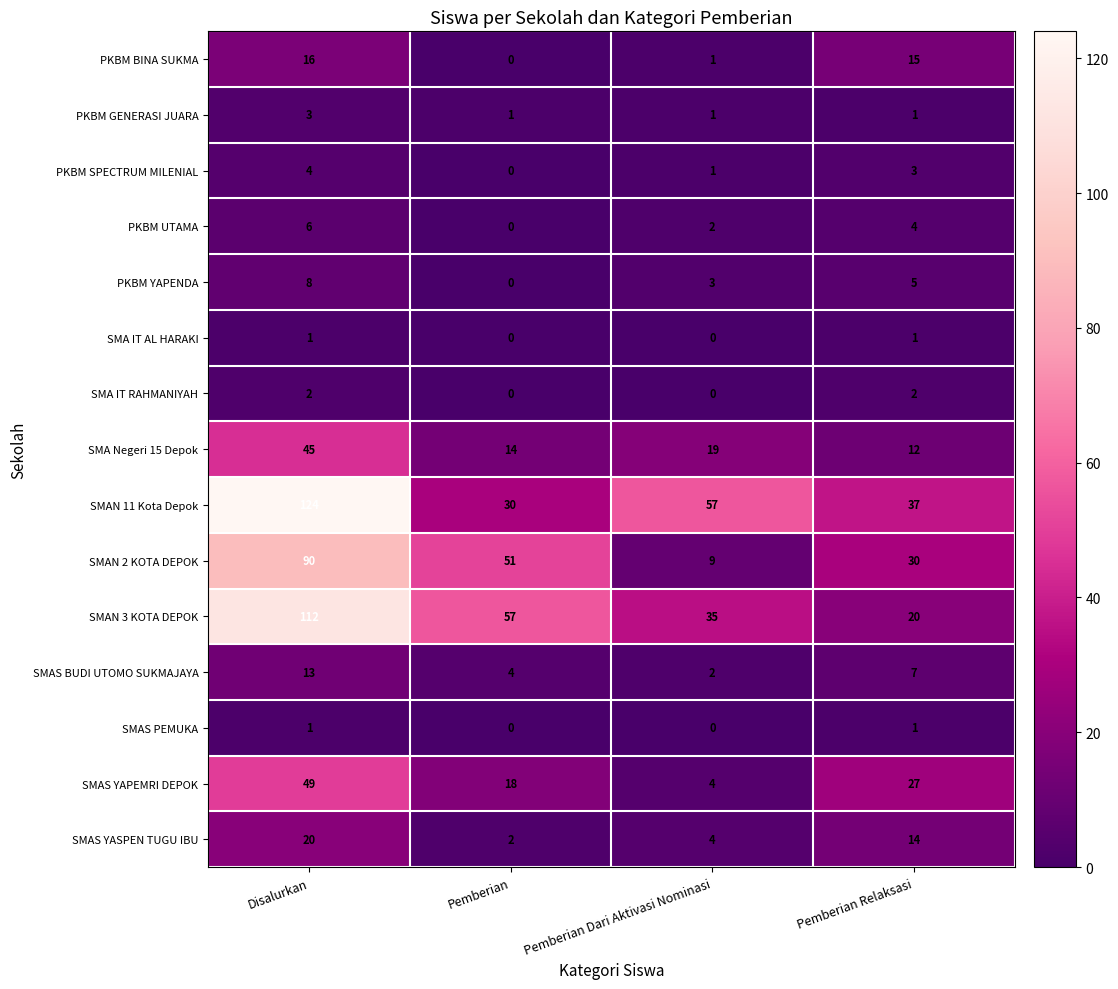

List the labels in order of PKBM BINA SUKMA value, largest first.

Disalurkan, Pemberian Relaksasi, Pemberian Dari Aktivasi Nominasi, Pemberian